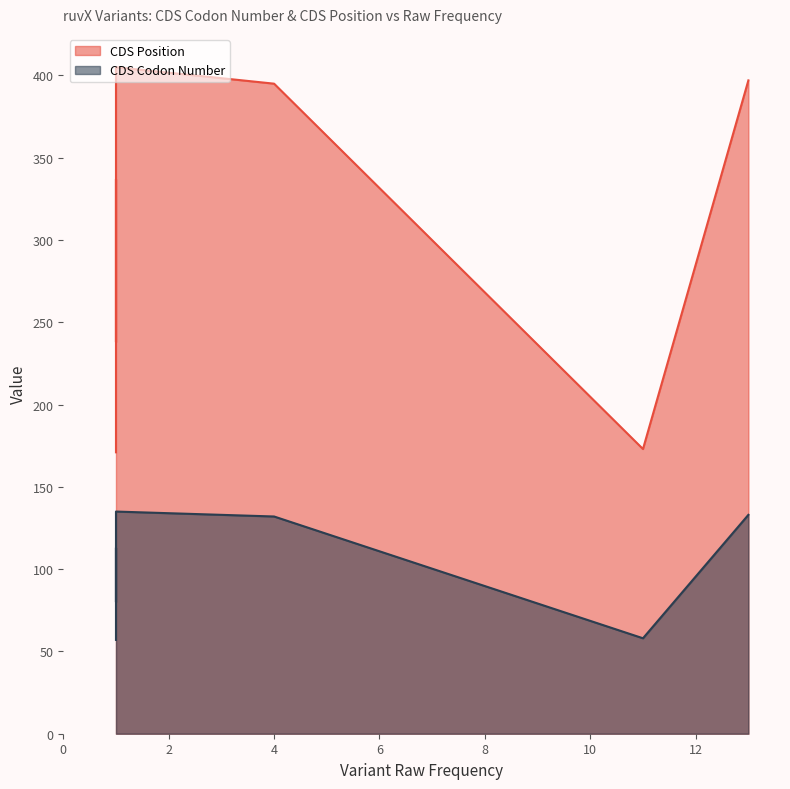

True or false: CDS Codon Number and CDS Position cross at least once.

False